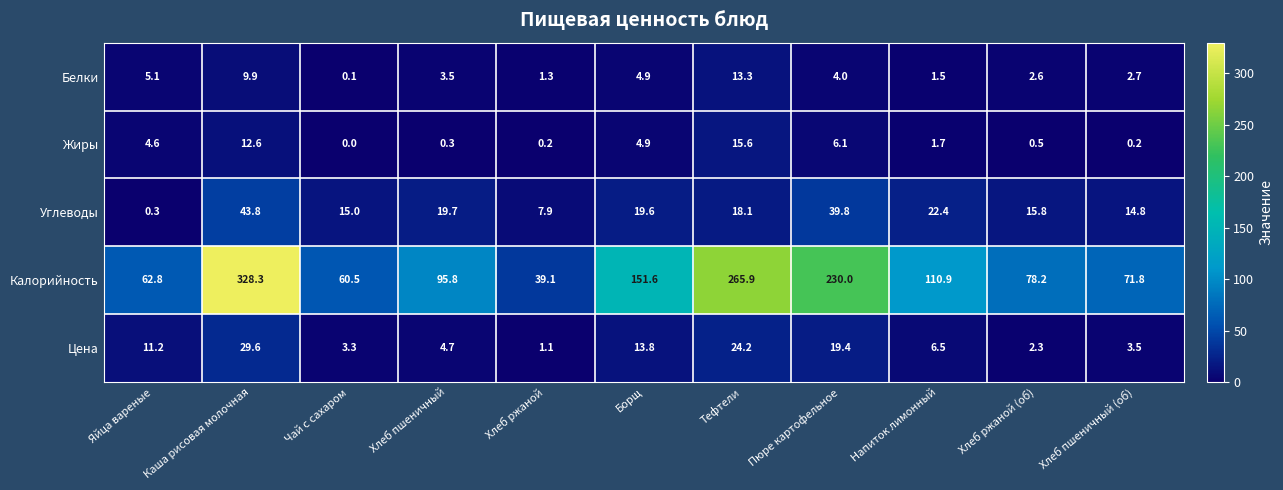

Read the Углеводы value at Борщ.

19.6